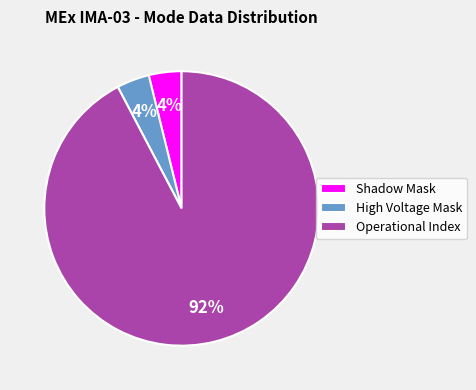

How many slices are in this pie chart?

3